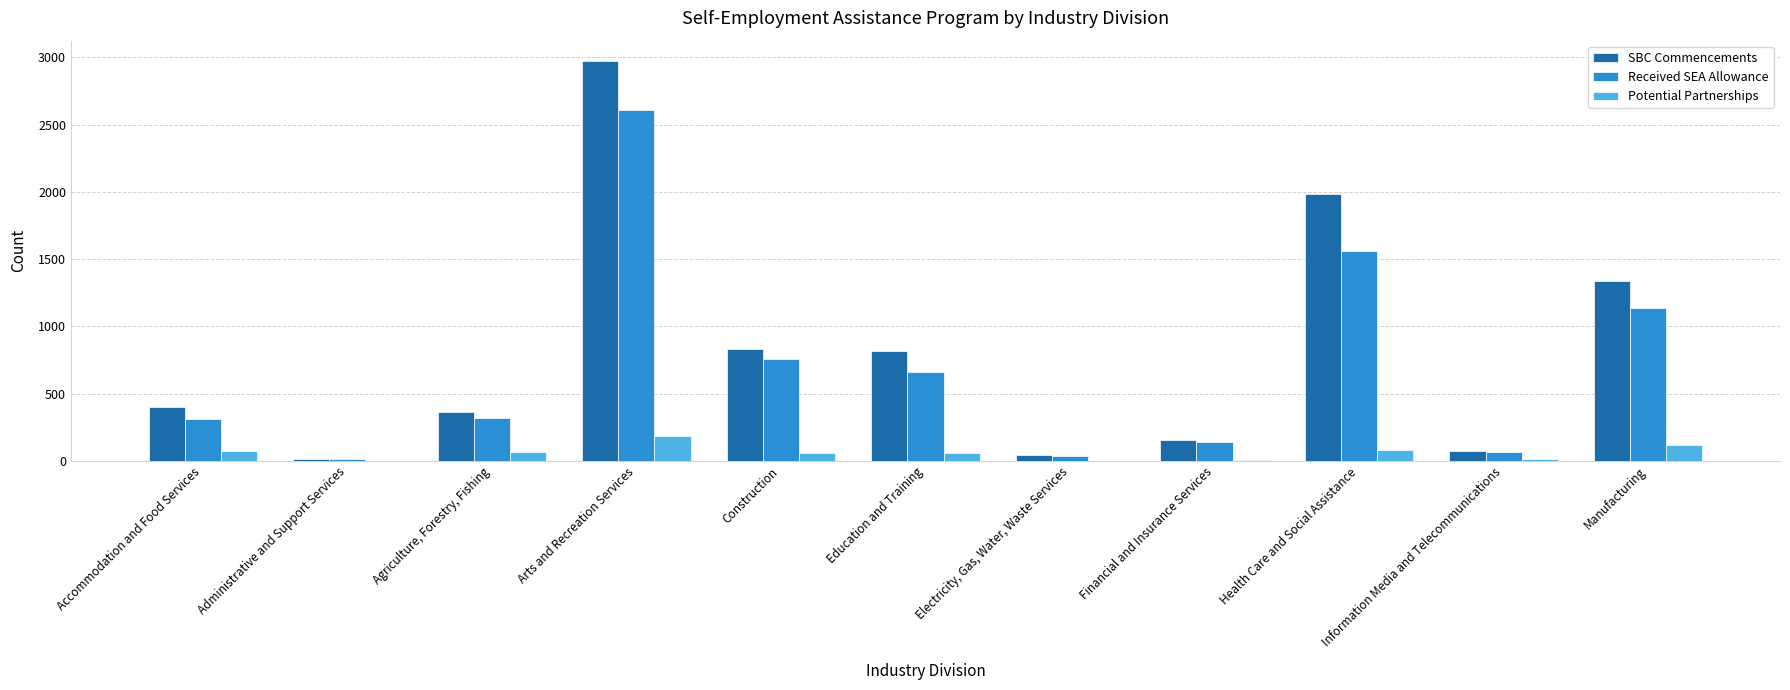

What is the sum of all Received SEA Allowance values?

7605